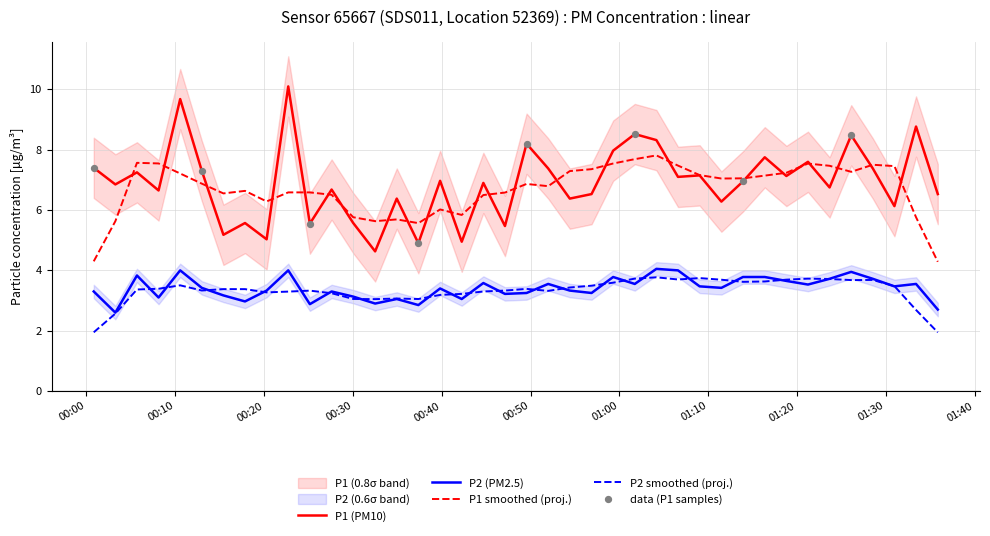

Which series has the largest total across all categories?

P1